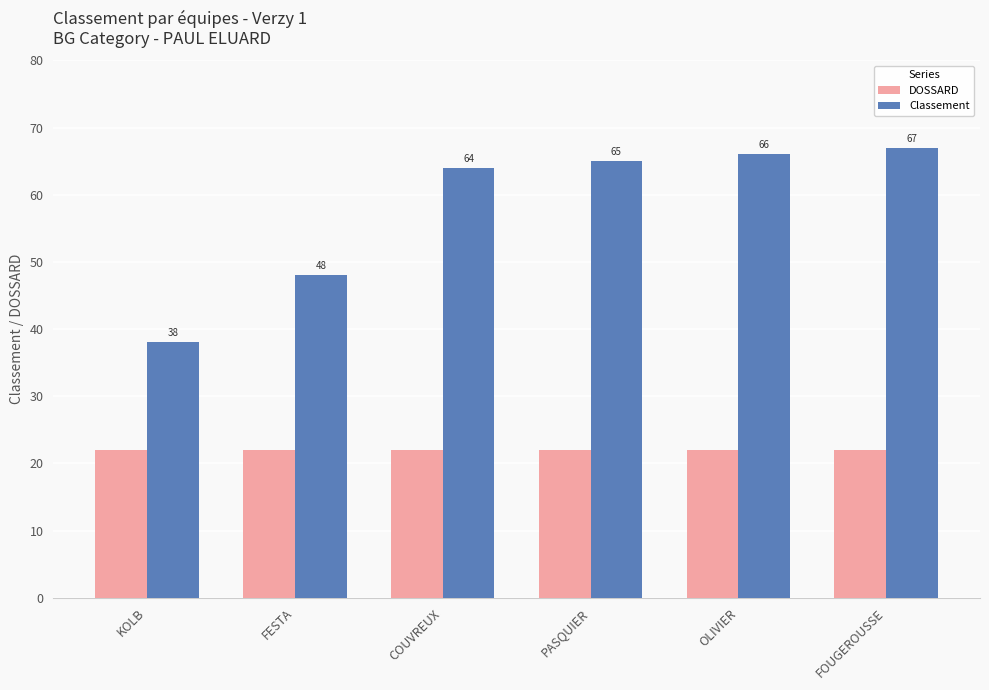

At how many categories does at least one series exceed 42?

5